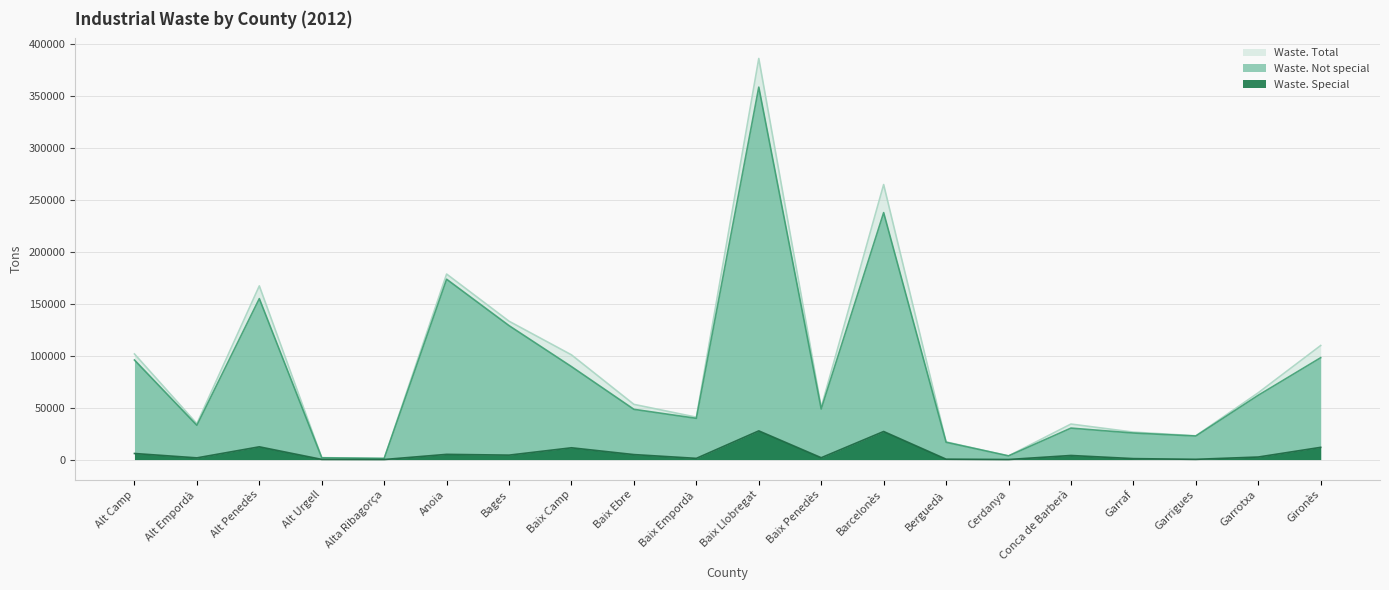

Does the chart have visible grid lines?

Yes